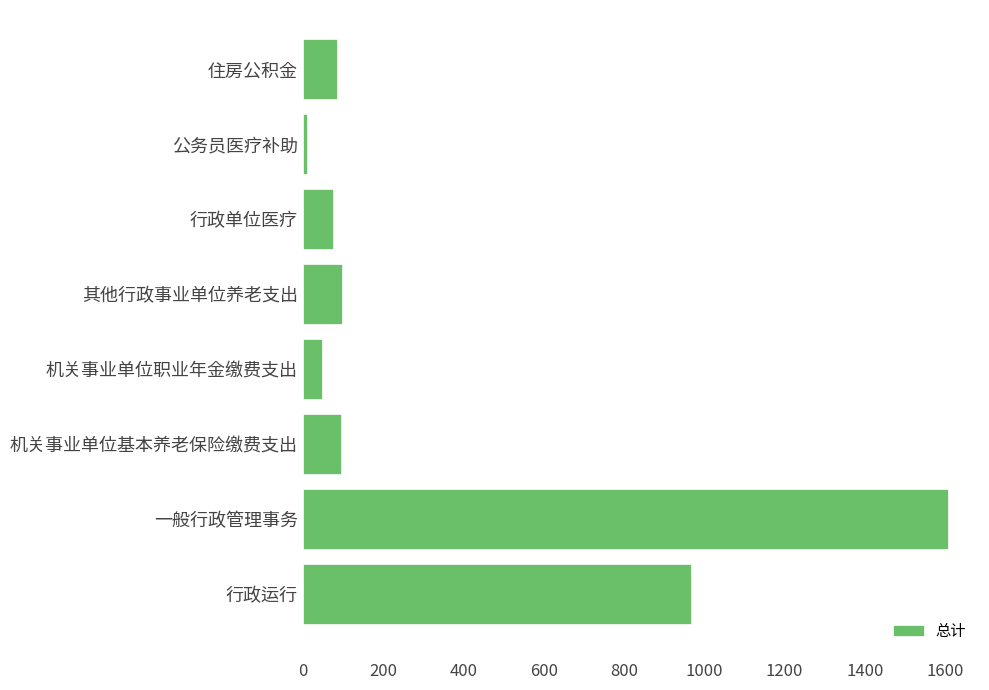

What is the minimum value shown in the chart?

10.5